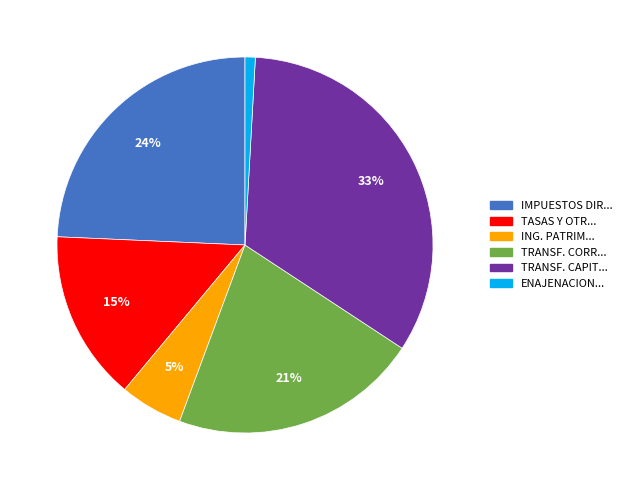

To the nearest percent, what is the difference between the largest and smallest slice percentages?

32%